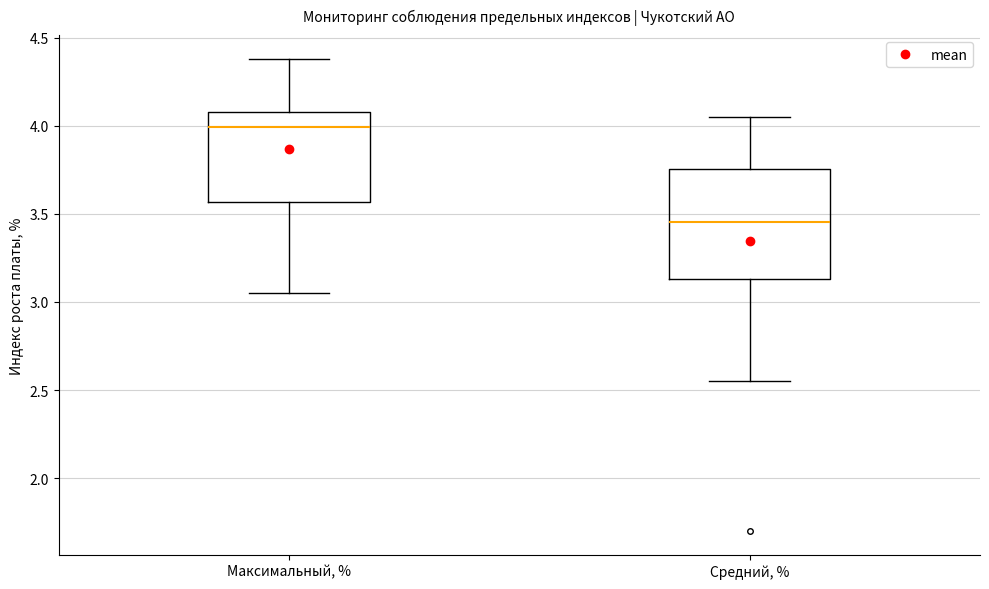

Which box is the tallest, from its lower edge to its upper edge?

Средний, %